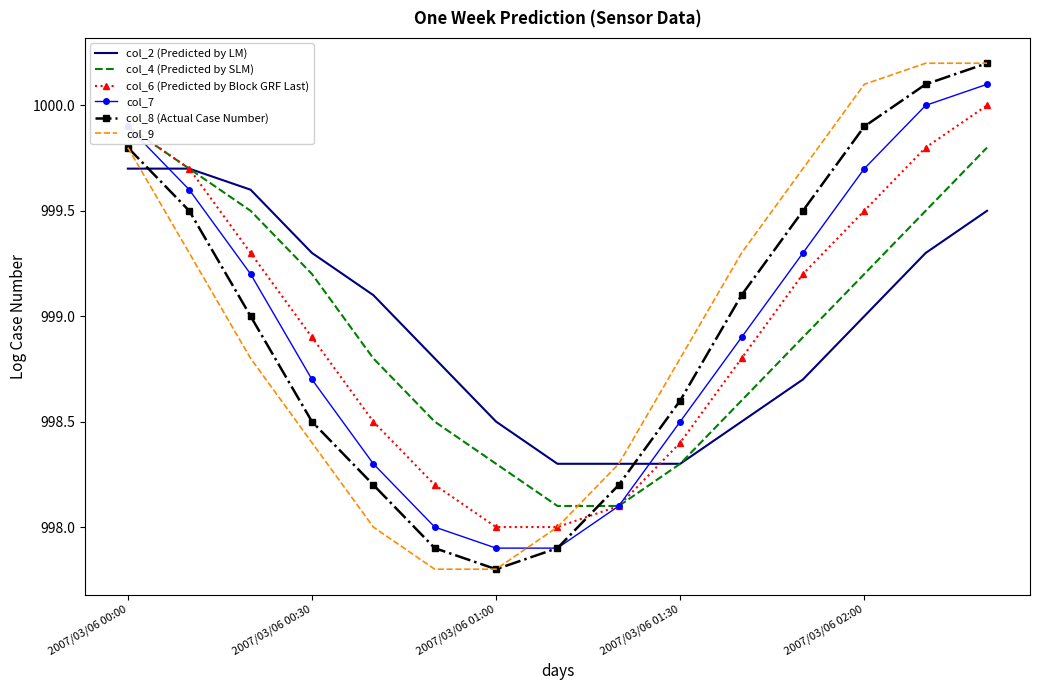

What is the lowest value of the col_8 (Actual Case Number) series?

997.8